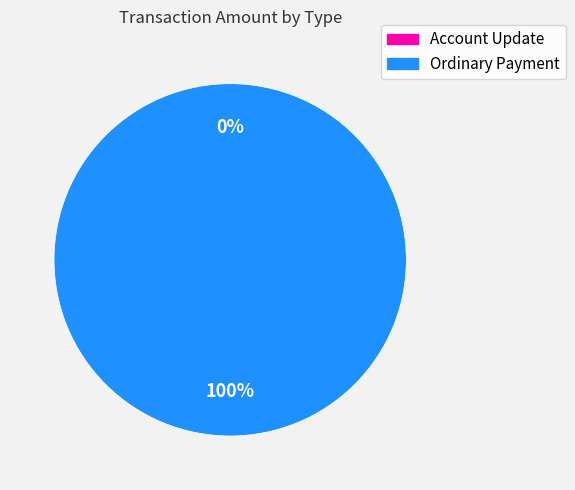

To the nearest percent, what is the difference between the largest and smallest slice percentages?

100%